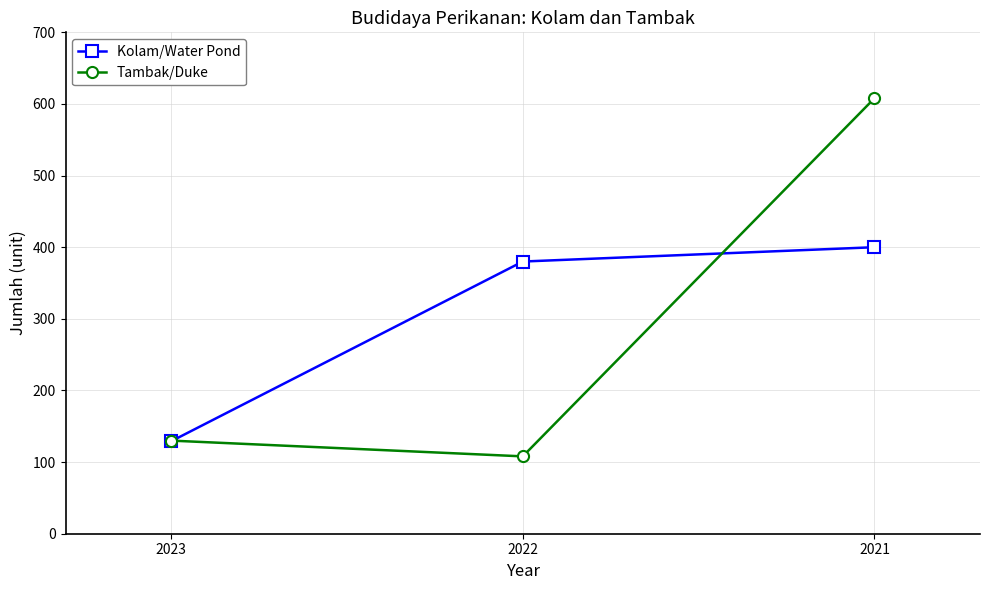

Which series has the largest total across all categories?

Kolam/Water Pond